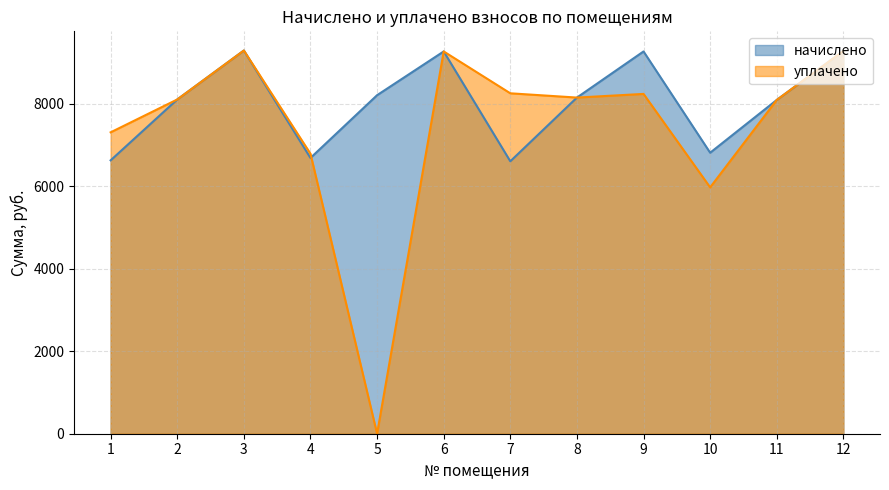

True or false: уплачено and начислено cross at least once.

True